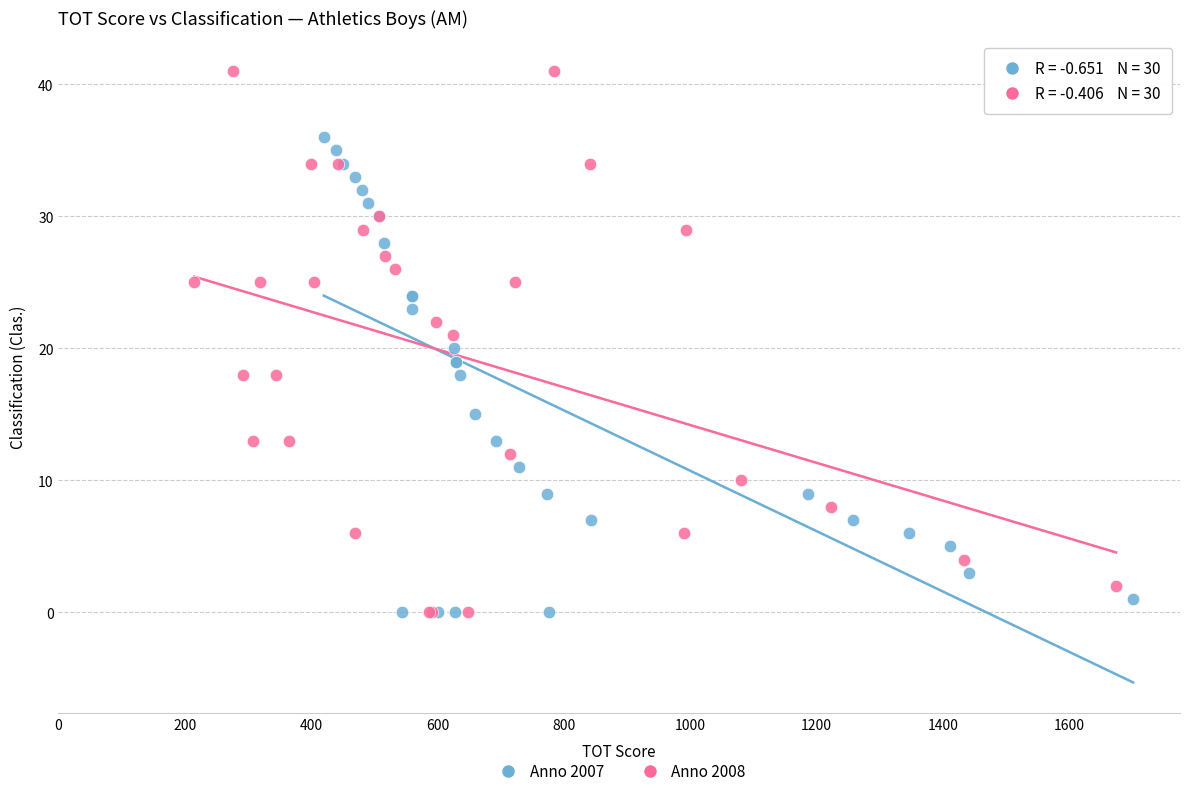

Which series reaches the maximum Y coordinate?

Anno 2008